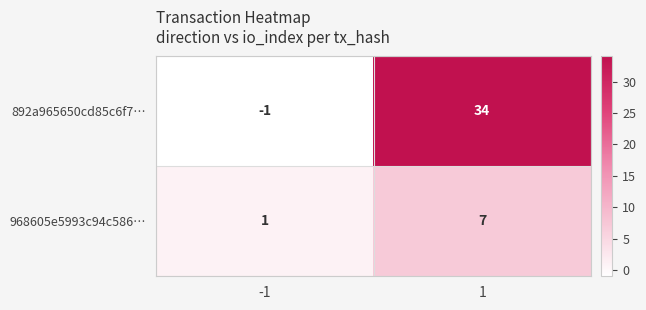

List the series in order of their peak value, highest first.

892a965650cd85c6f7…, 968605e5993c94c586…